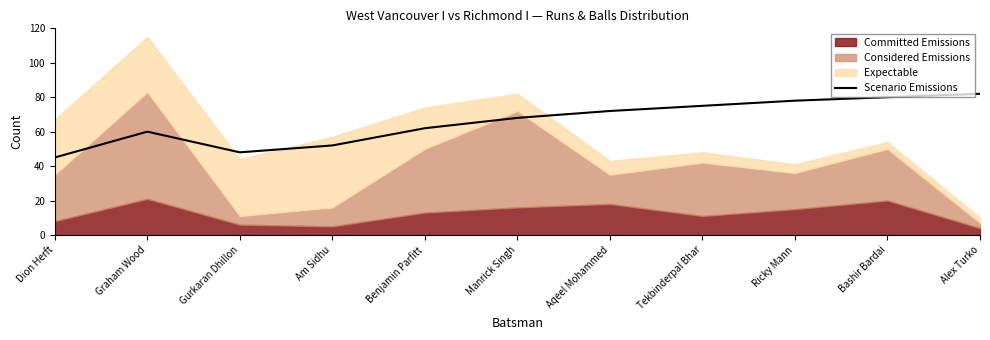

Does the chart display data point markers on the line(s)?

No